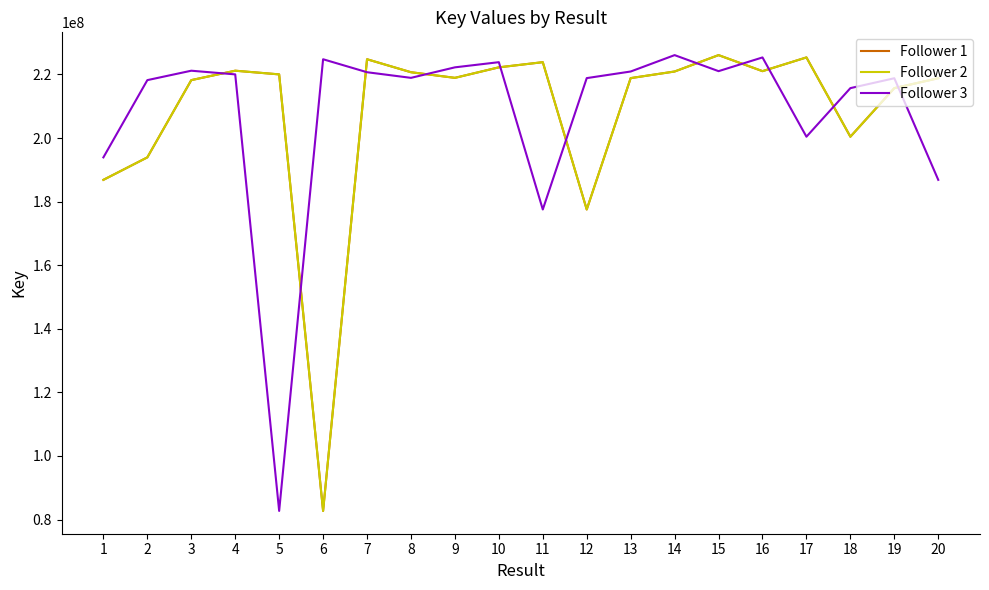

Where is the first local maximum for Follower 3?

3